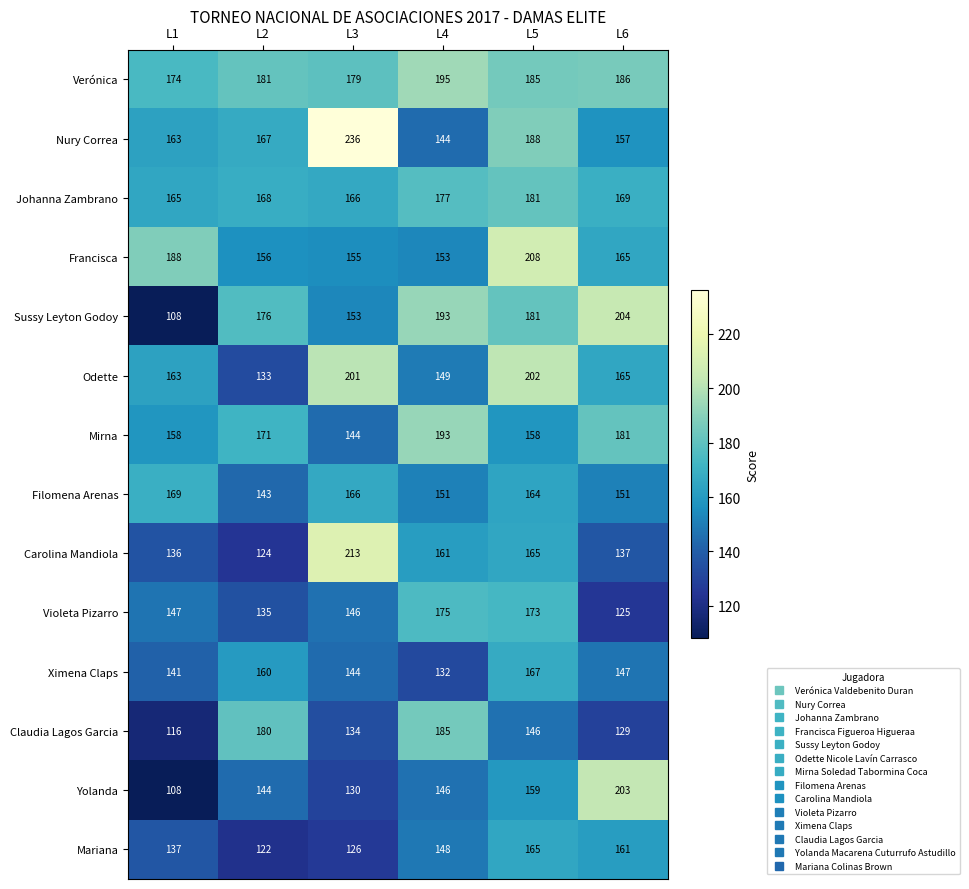

What is the difference between the Carolina Mandiola values at L3 and L1?

77